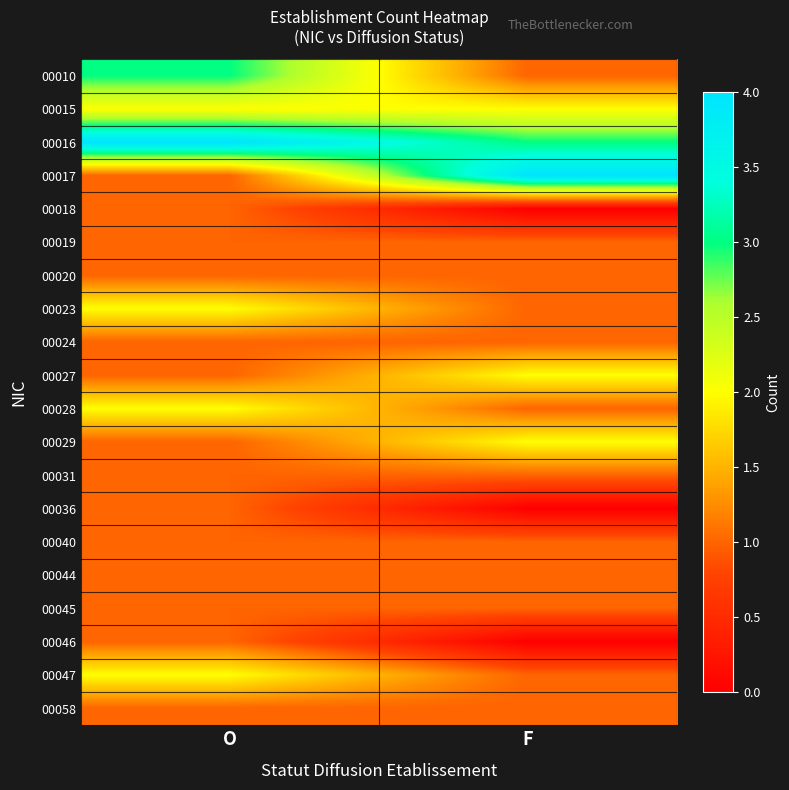

At which category is the sum across all series the highest?

O